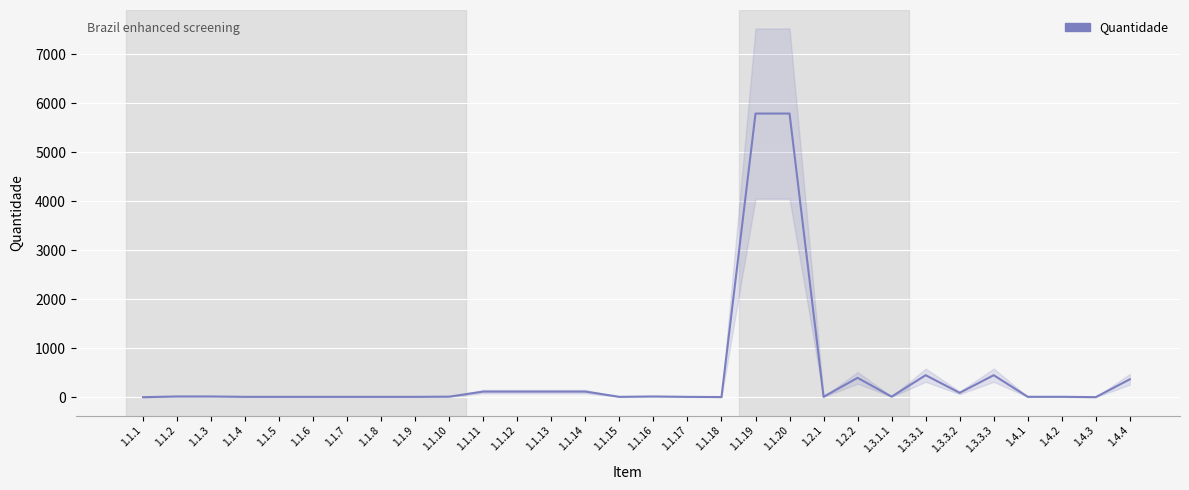

List the labels in order of value, largest first.

1.1.19, 1.1.20, 1.3.3.1, 1.3.3.3, 1.2.2, 1.4.4, 1.1.11, 1.1.12, 1.1.13, 1.1.14, 1.3.3.2, 1.1.2, 1.1.3, 1.1.16, 1.1.10, 1.3.1.1, 1.2.1, 1.4.1, 1.4.2, 1.1.4, 1.1.5, 1.1.6, 1.1.7, 1.1.8, 1.1.9, 1.1.15, 1.1.17, 1.1.18, 1.4.3, 1.1.1